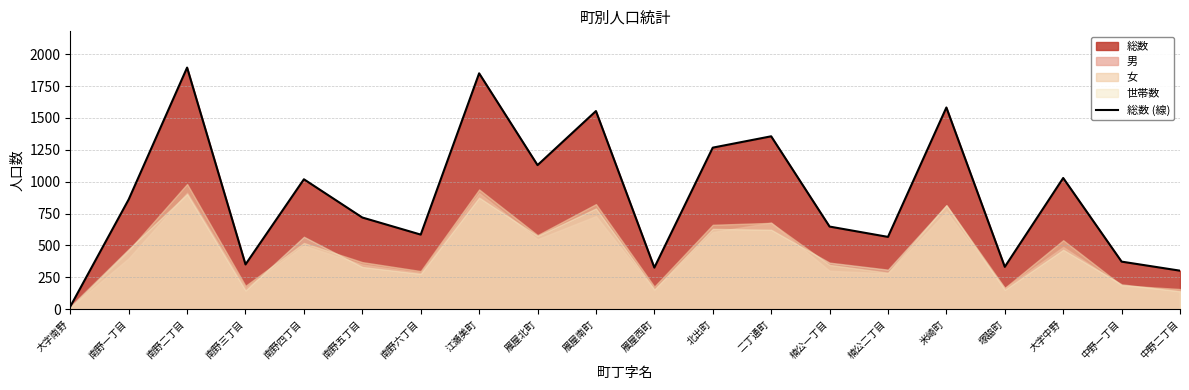

Count the number of values greater than 861.

9